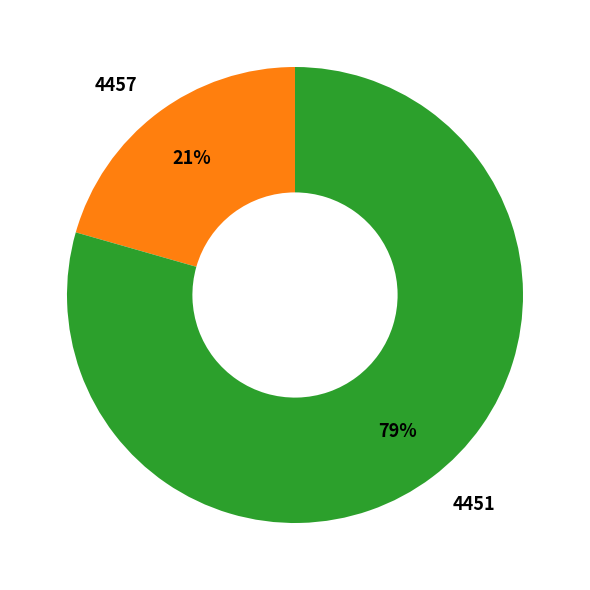

Is the sum of 4451 and 4457 greater than half?

Yes